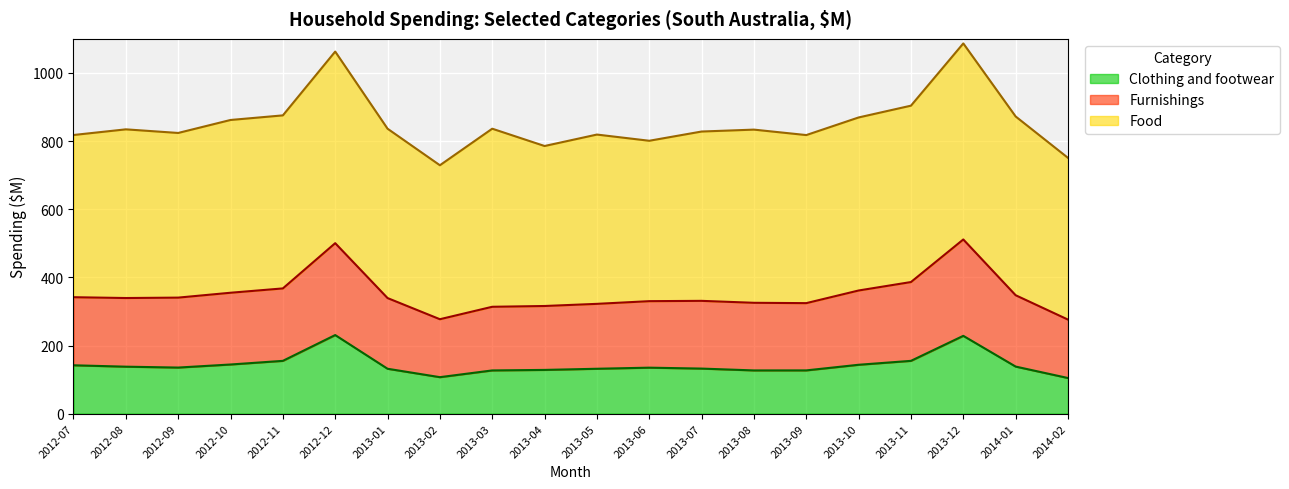

Where is Furnishings nearest to the value 393?

2013-11